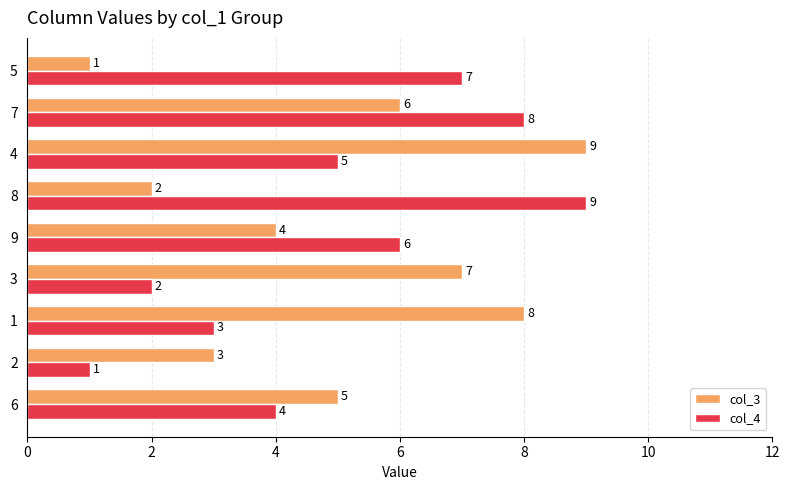

What is the sum of all col_3 values?

45